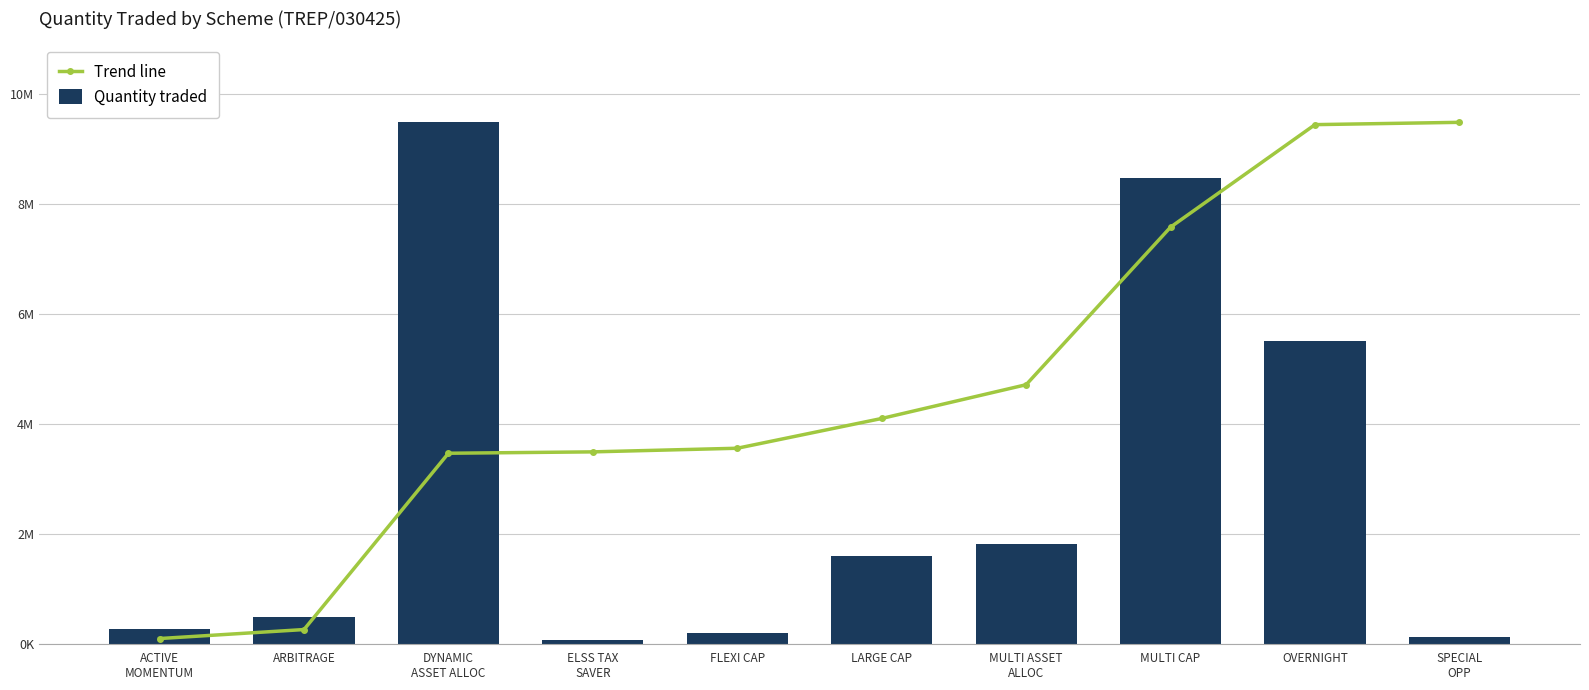

What are all the series names shown in the legend?

Trend line, Quantity traded